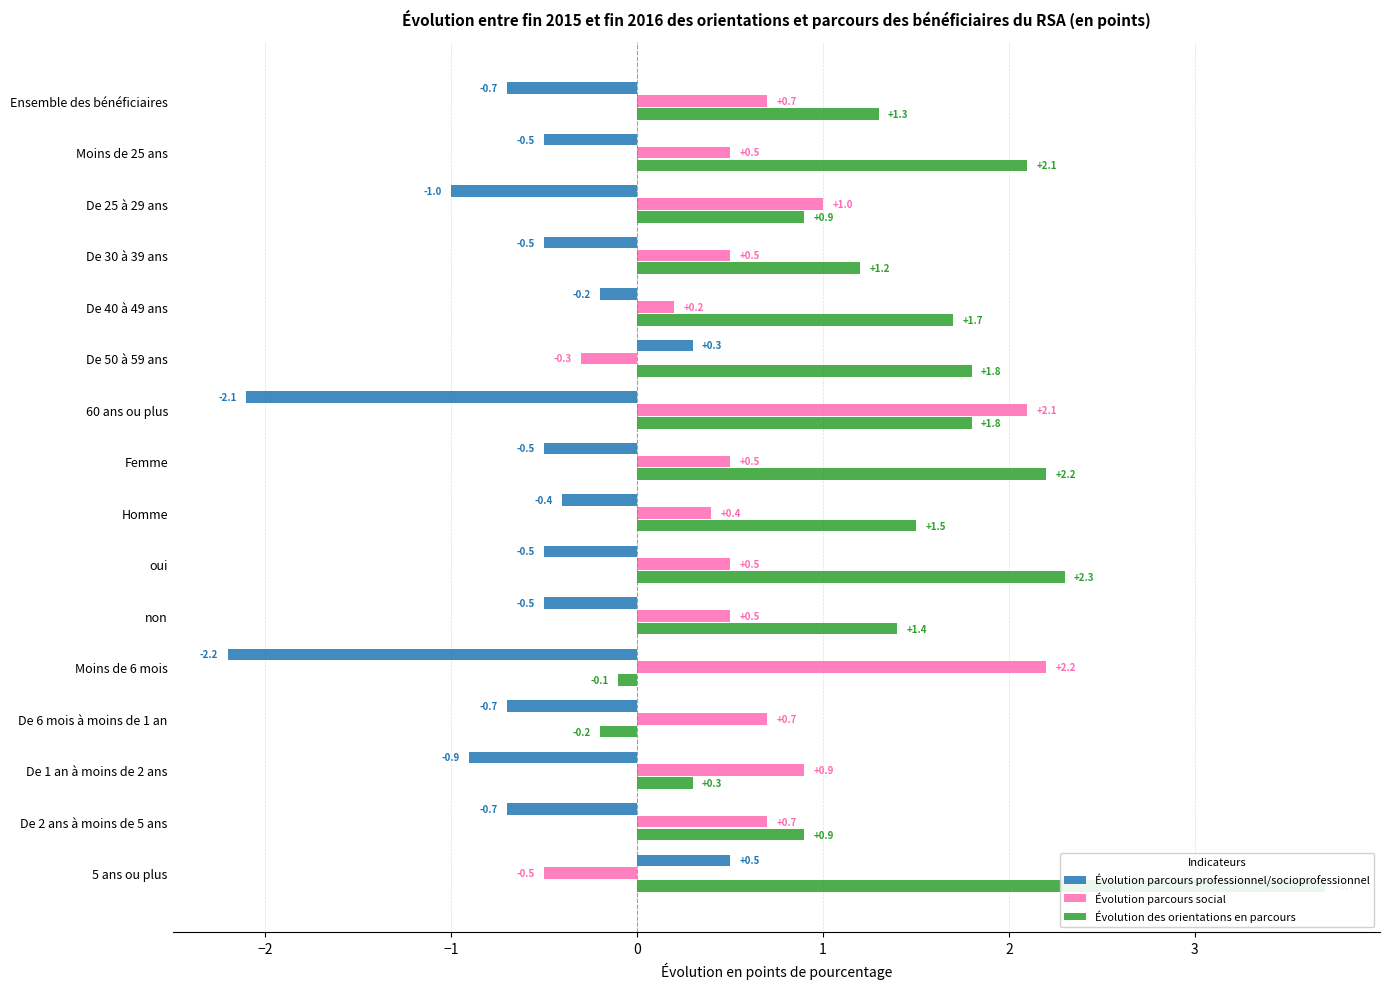

Which series has the largest total across all categories?

Évolution des orientations en parcours